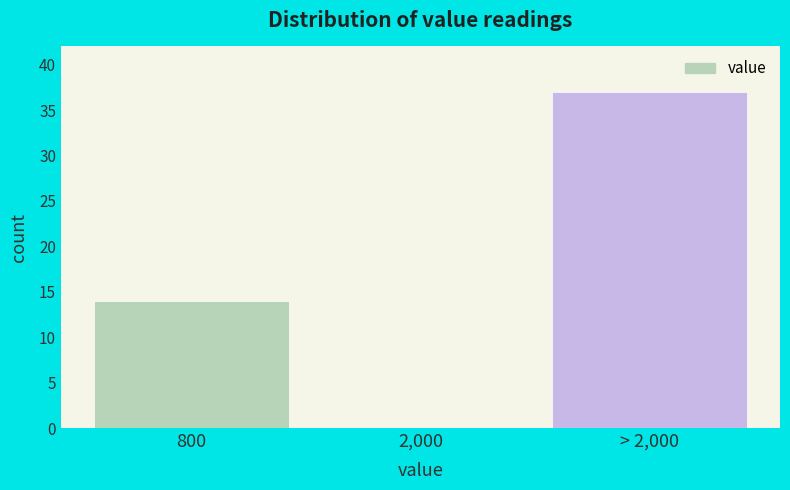

Reading left to right, transcribe all the data shown in this chart.

800=14	2,000=0	> 2,000=37